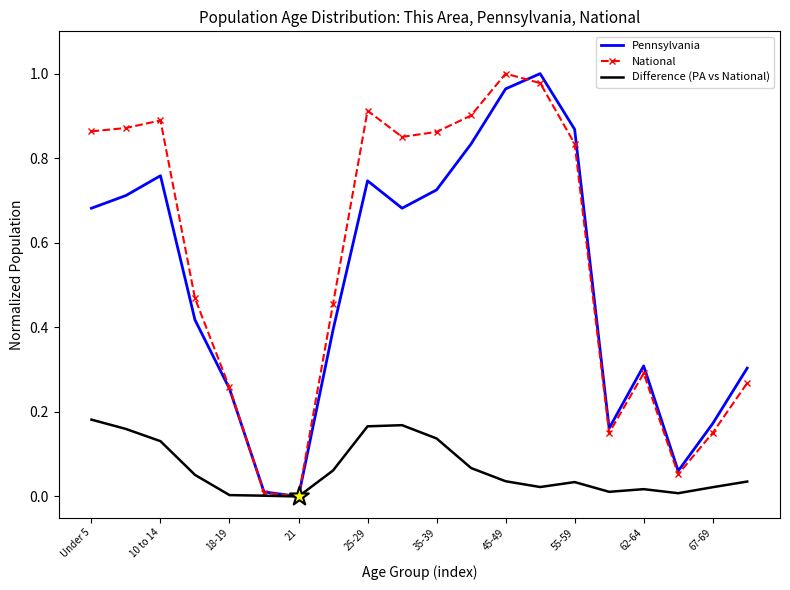

Which series has the largest total across all categories?

National